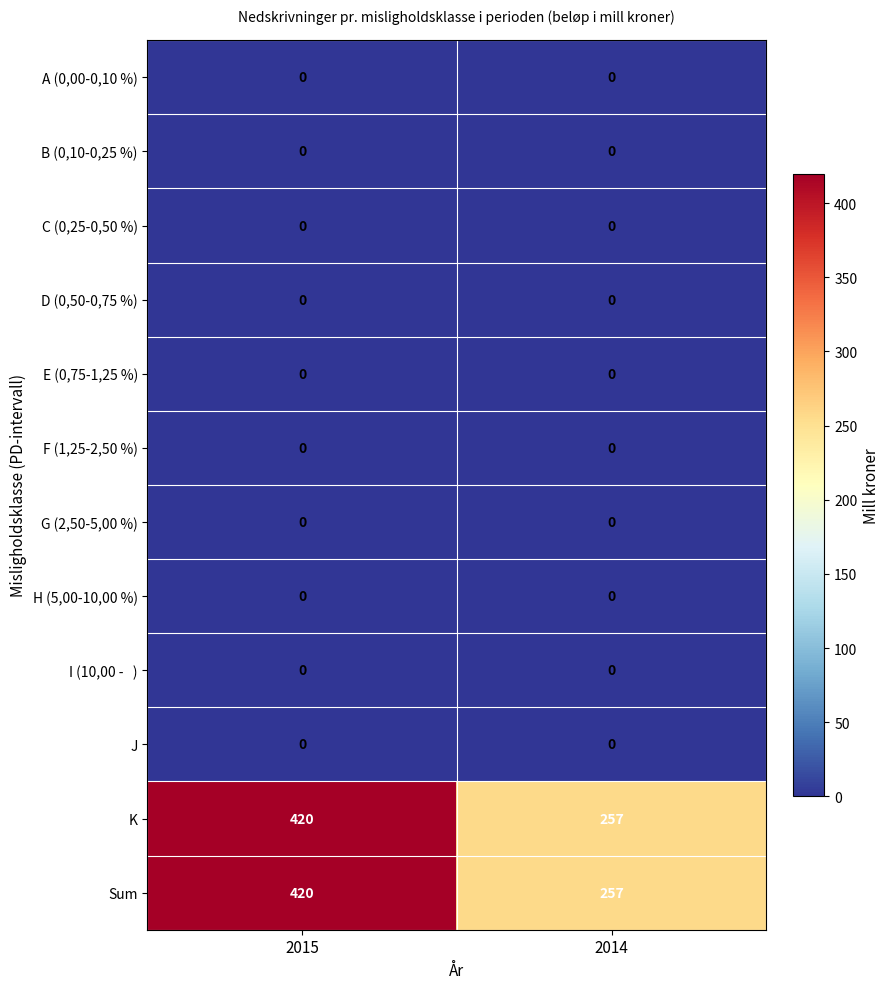

How many data points does each series have?

2